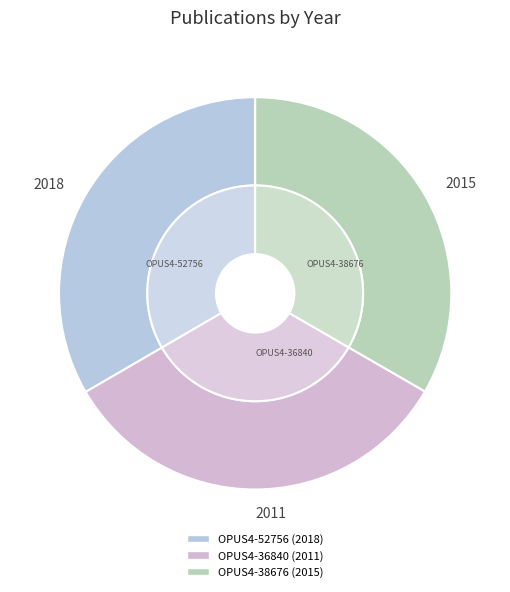

To the nearest percent, what is the average slice percentage?

33%